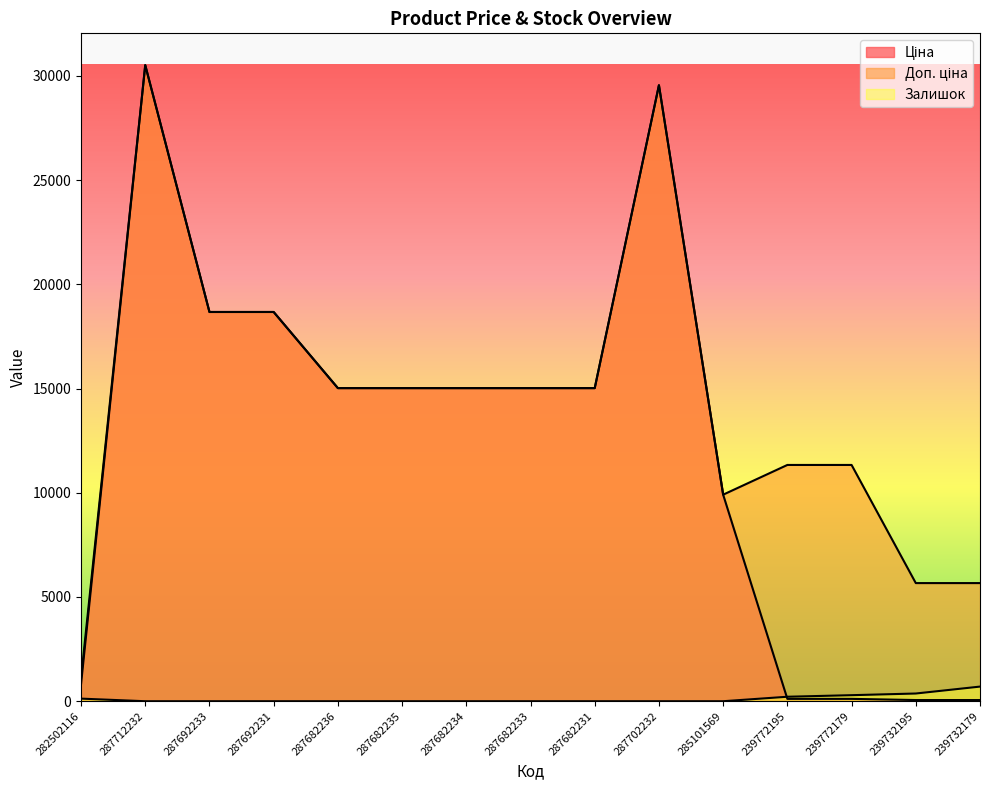

What is the greatest value displayed?

30512.3